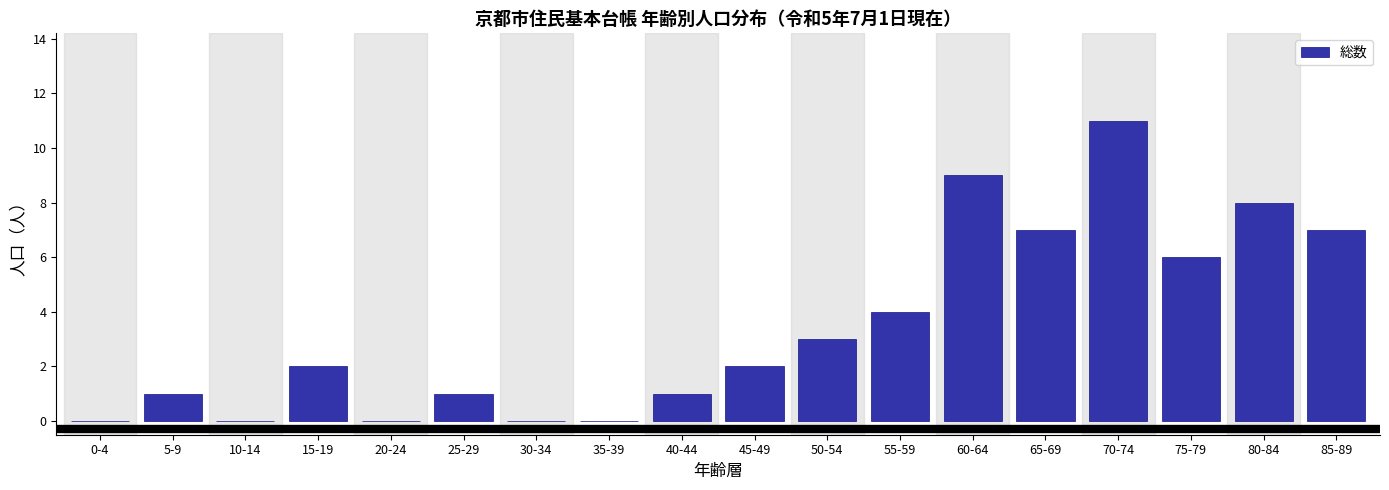

Reading left to right, transcribe all the data shown in this chart.

0-4=0	5-9=1	10-14=0	15-19=2	20-24=0	25-29=1	30-34=0	35-39=0	40-44=1	45-49=2	50-54=3	55-59=4	60-64=9	65-69=7	70-74=11	75-79=6	80-84=8	85-89=7